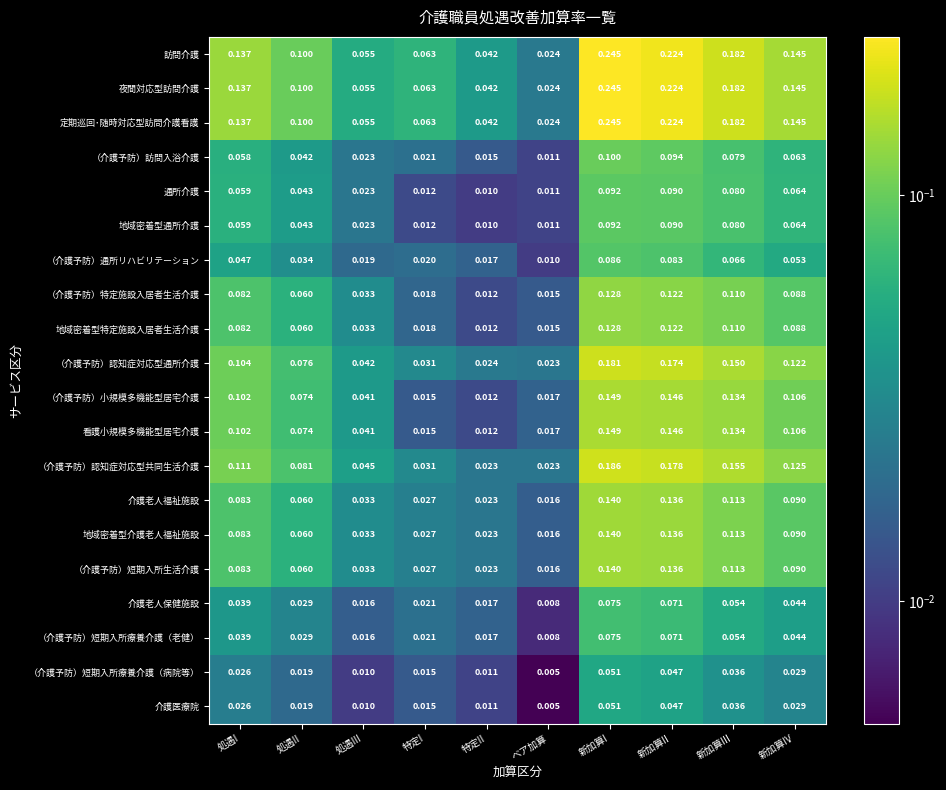

At which label is （介護予防）通所リハビリテーション closest to 0?

ベア加算